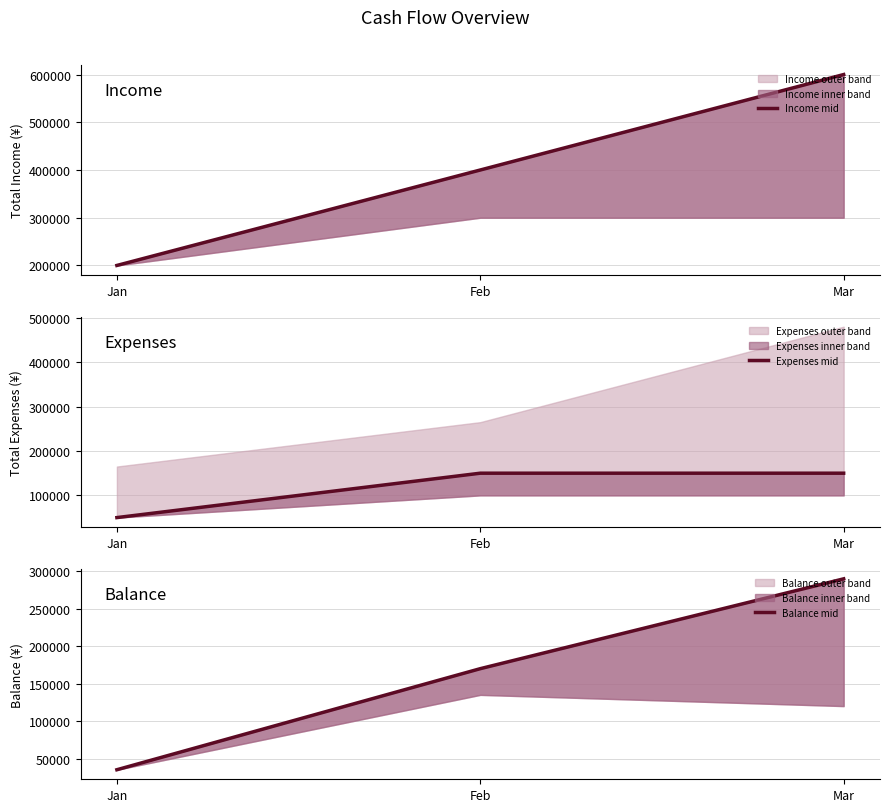

Reading left to right, transcribe all the data shown in this chart.

Income mid: Jan=200000	Feb=400000	Mar=600000
Expenses mid: Jan=50000	Feb=150000	Mar=150000
Balance mid: Jan=35000	Feb=170000	Mar=290000